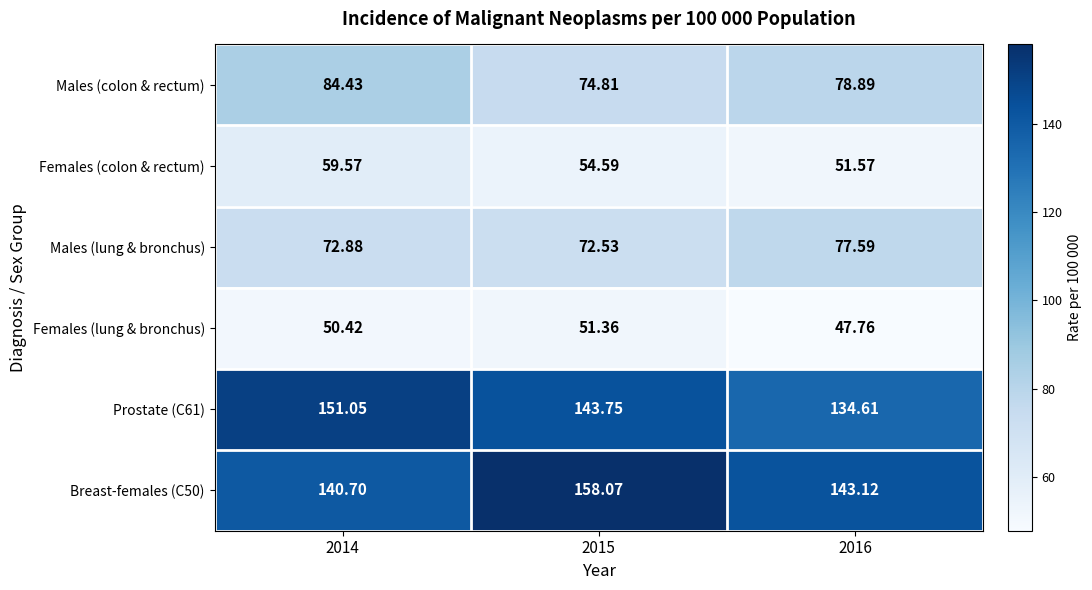

Is the value of Females (colon & rectum) at 2016 greater than the value of Males (colon & rectum) at 2016?

No